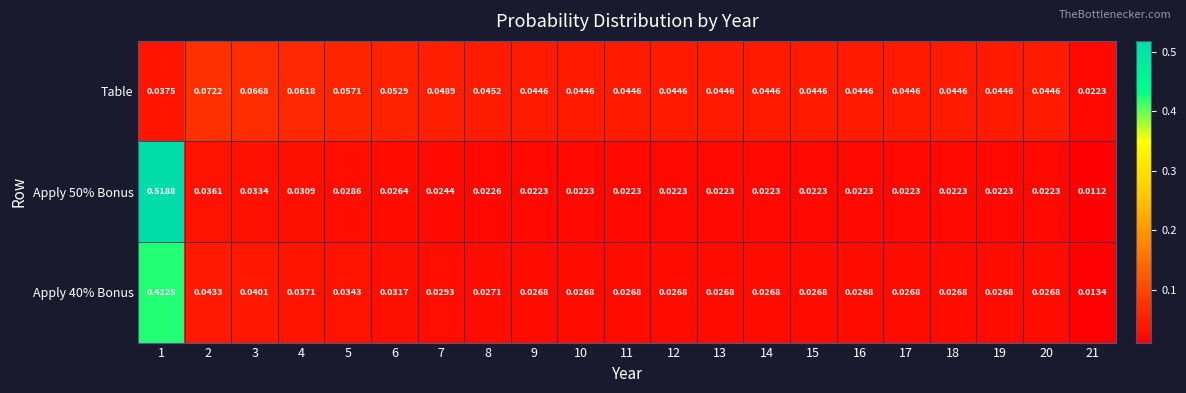

Is the value of Apply 50% Bonus at 1 greater than the value of Table at 21?

Yes